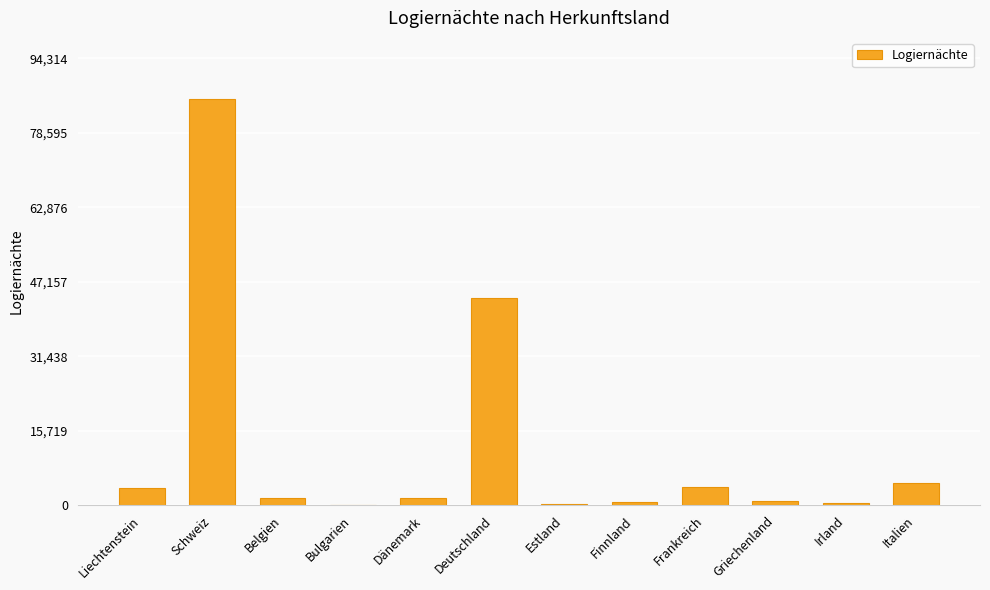

Read the value at Liechtenstein, to the nearest 100.

3700